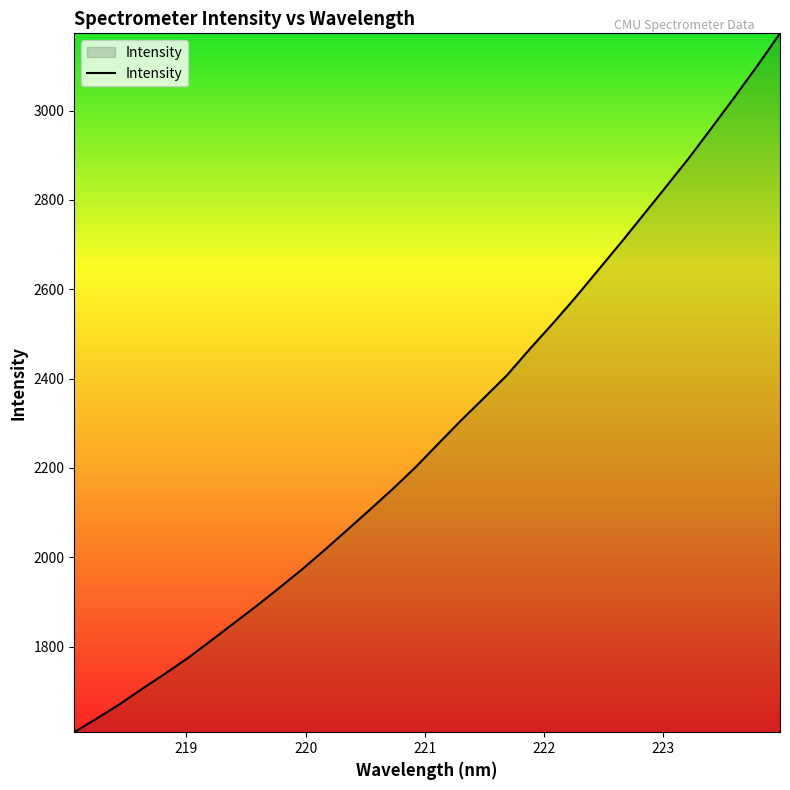

Does the chart display data point markers on the line(s)?

No